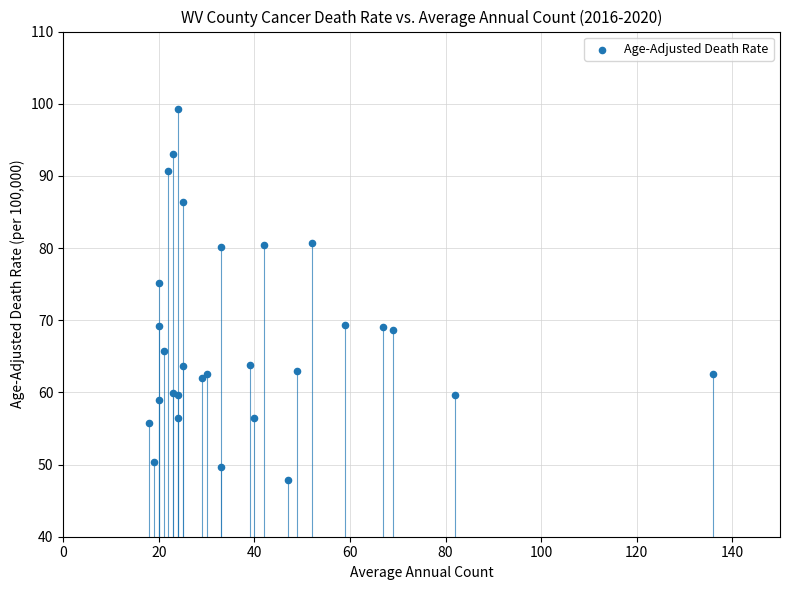

What Y value in the scatter plot is closest to 73?

75.2